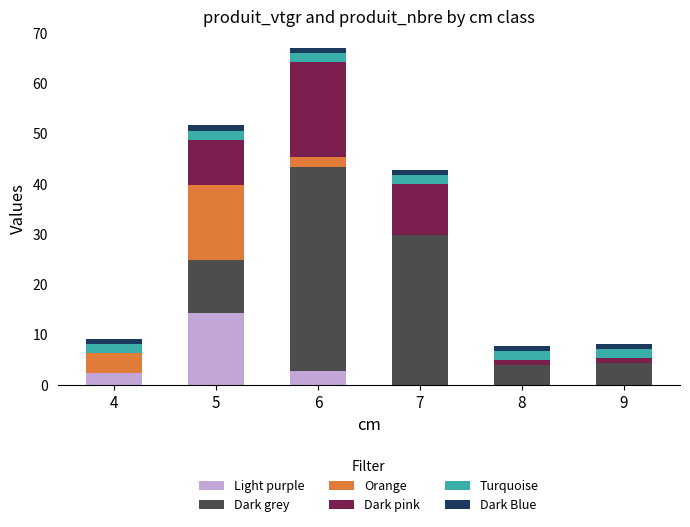

At which category is the sum across all series the highest?

6